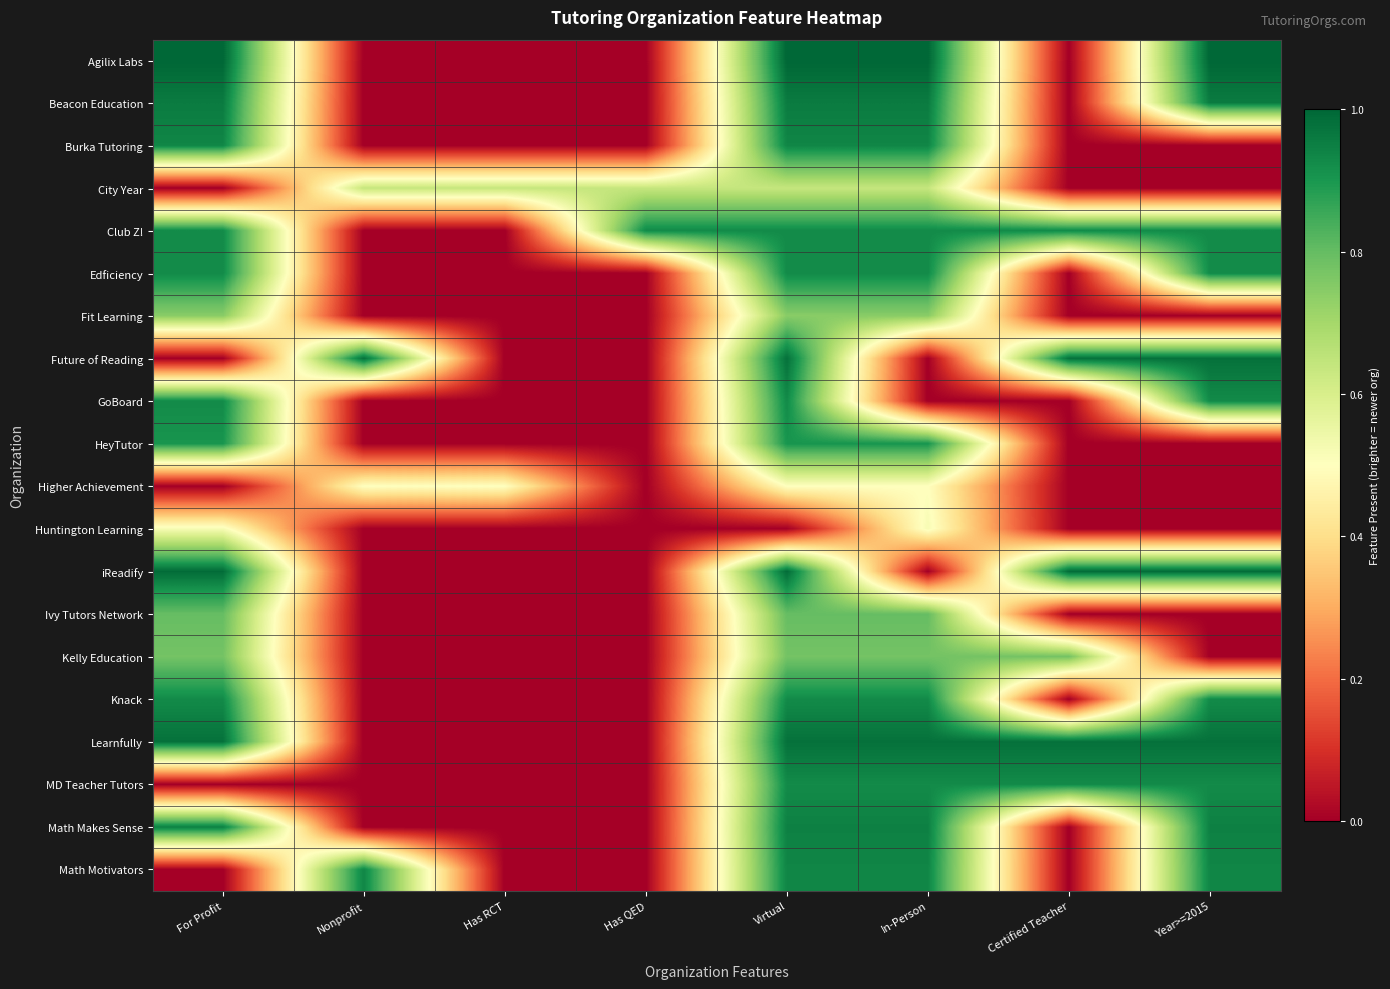

At Has QED, list the series in order from smallest to largest.

Agilix Labs, Beacon Education, Burka Tutoring, Edficiency, Fit Learning, Future of Reading, GoBoard, HeyTutor, Higher Achievement, Huntington Learning, iReadify, Ivy Tutors Network, Kelly Education, Knack, Learnfully, MD Teacher Tutors, Math Makes Sense, Math Motivators, City Year, Club Z!